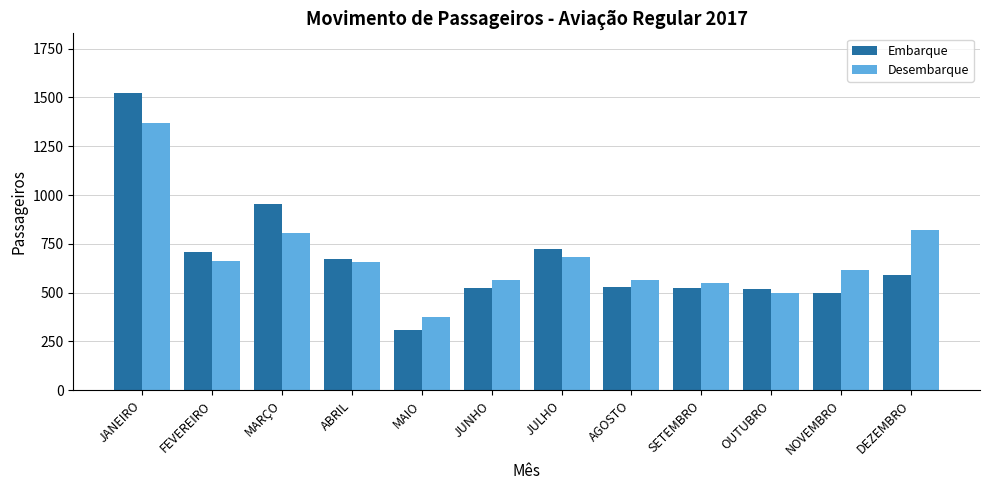

Read the Desembarque value at DEZEMBRO, to the nearest 100.

800